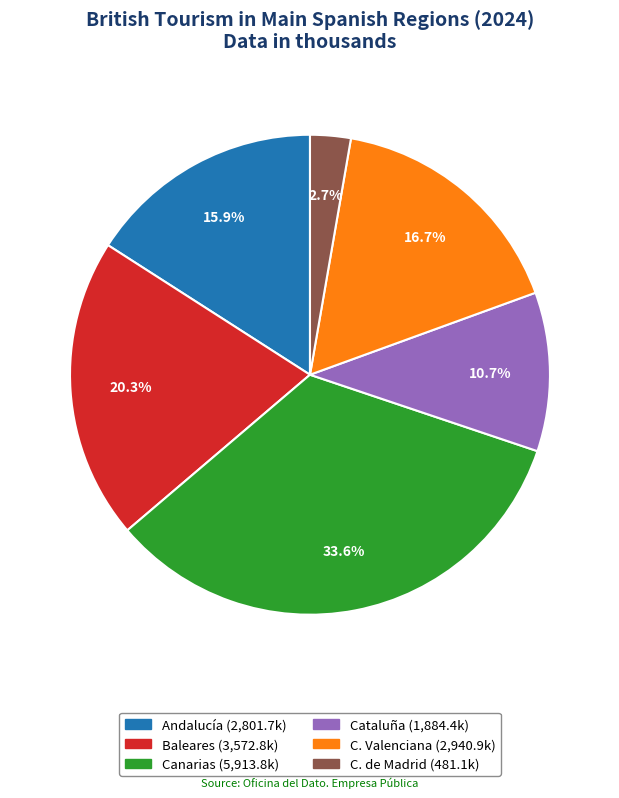

Rank the categories by value from highest to lowest.

Canarias, Baleares, C. Valenciana, Andalucía, Cataluña, C. de Madrid